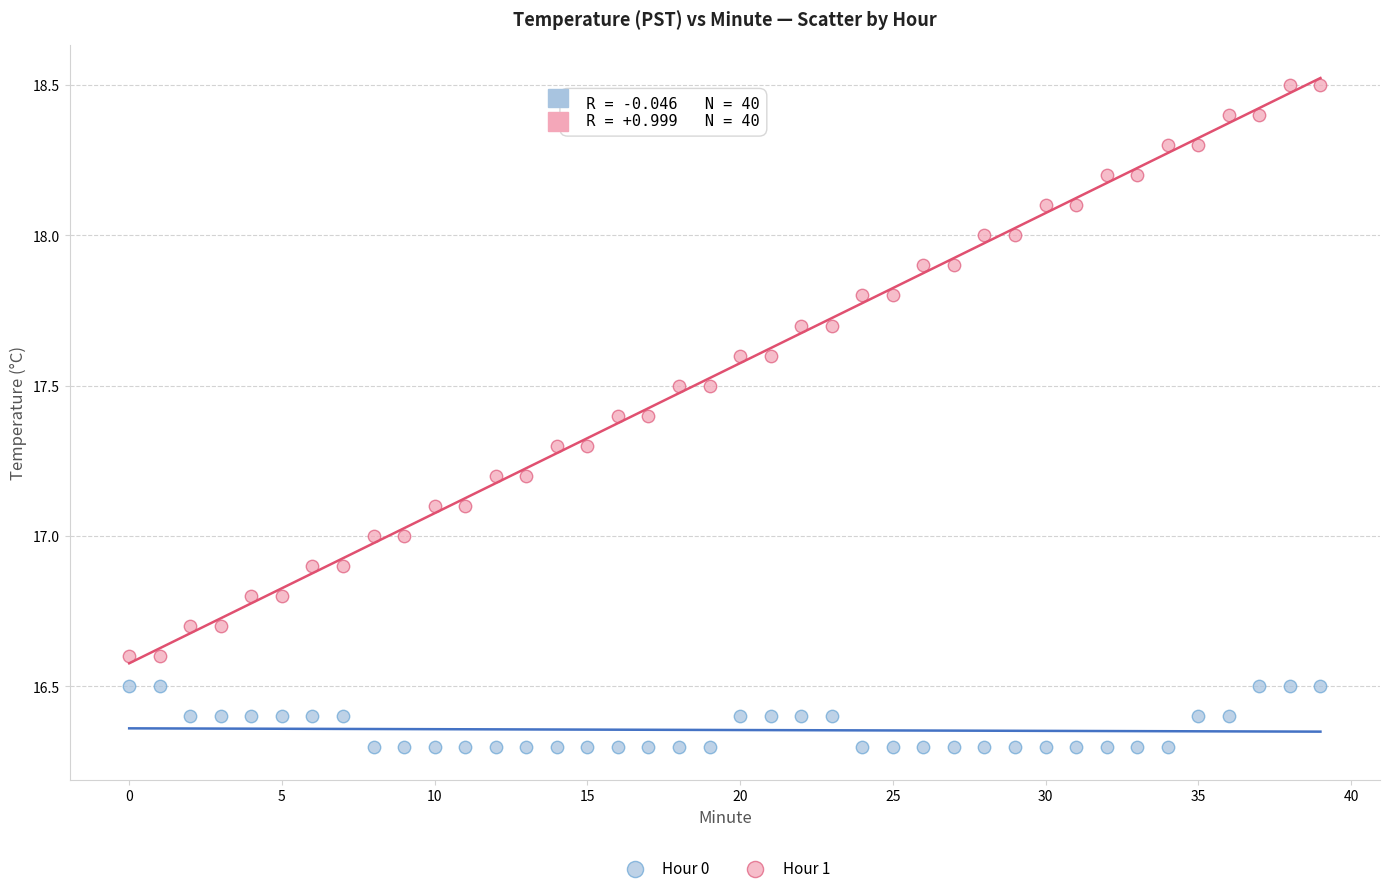

Which series contains the highest Y value?

Hour 1